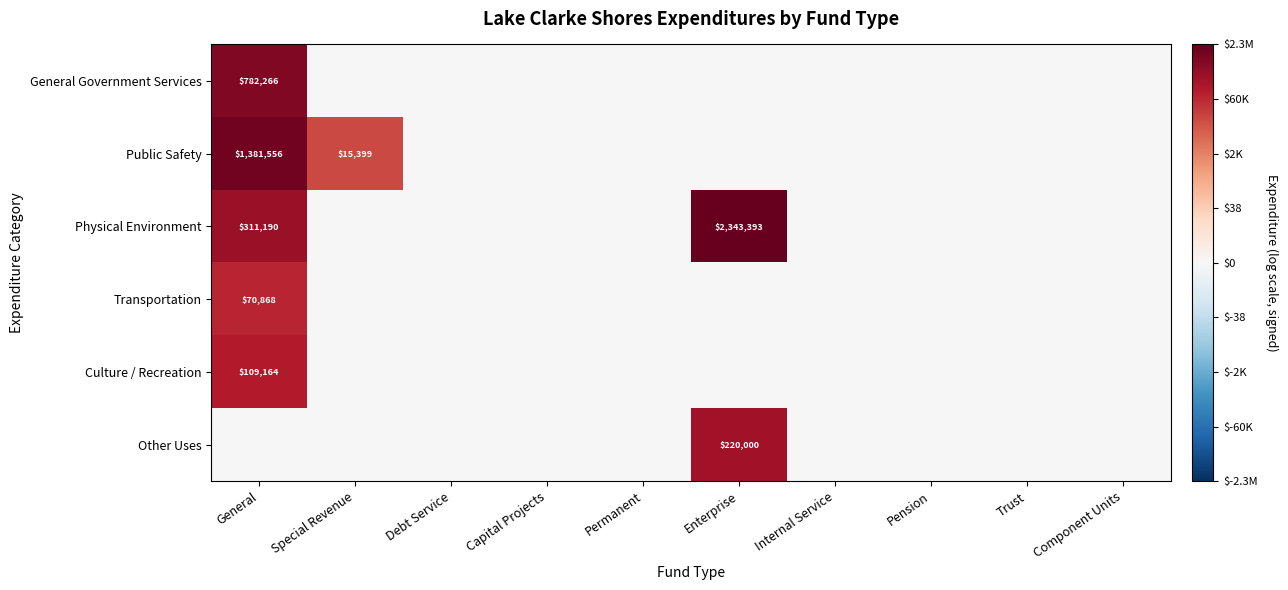

Which has a higher value, Permanent or Pension?

Permanent